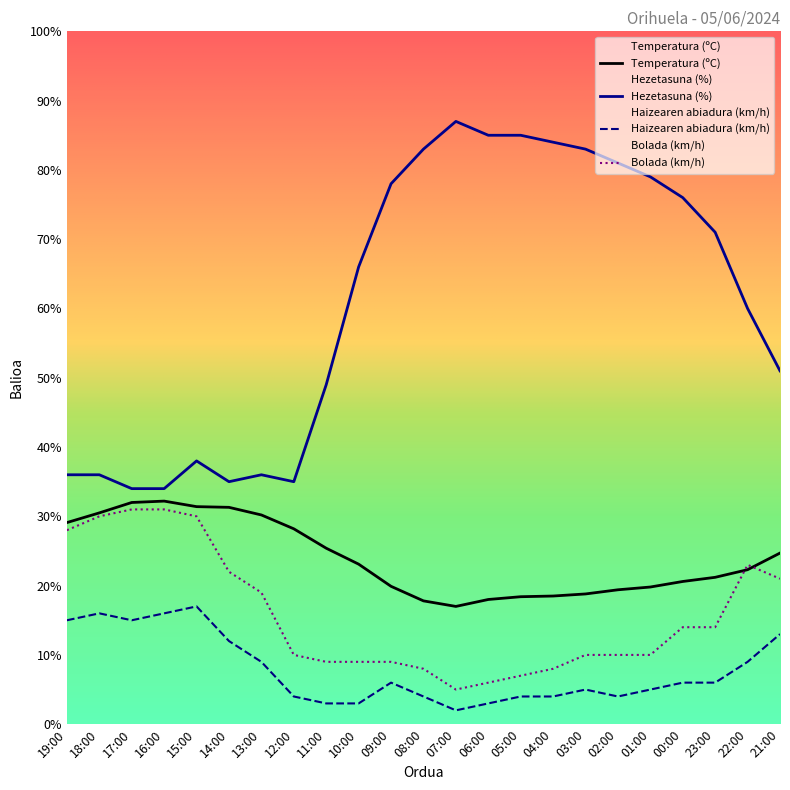

What is the sum of the Hezetasuna (%) values at 19:00 and 05:00?

121.0